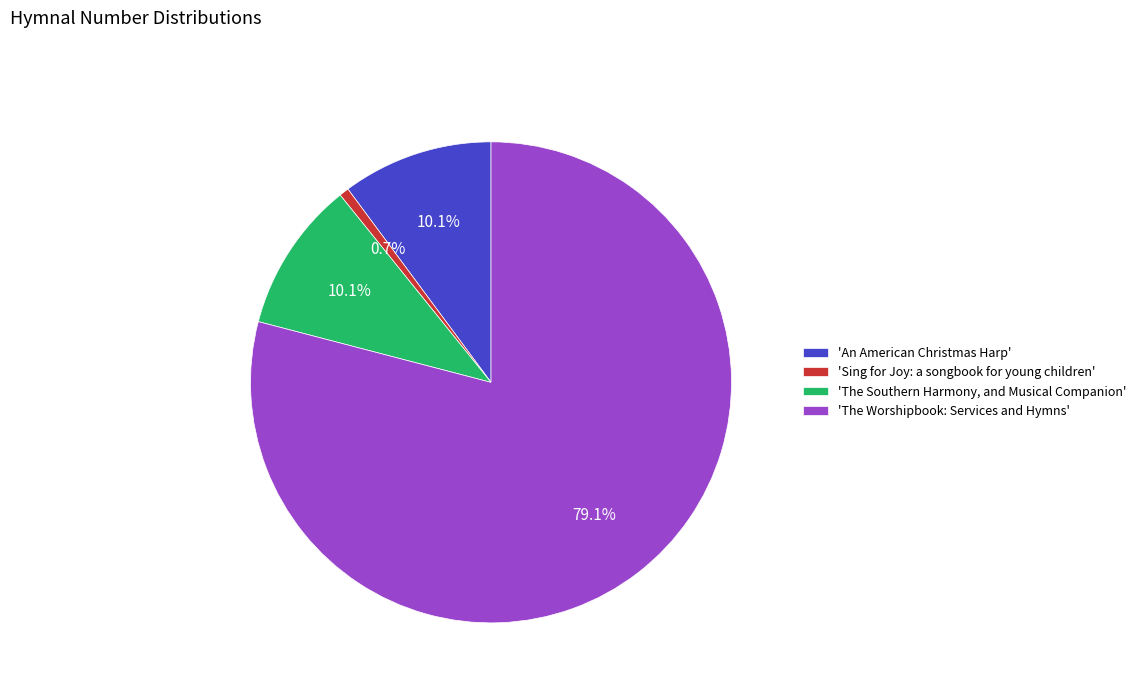

What is the ratio of the value at 'The Worshipbook: Services and Hymns' to the value at 'The Southern Harmony, and Musical Companion'?

7.8